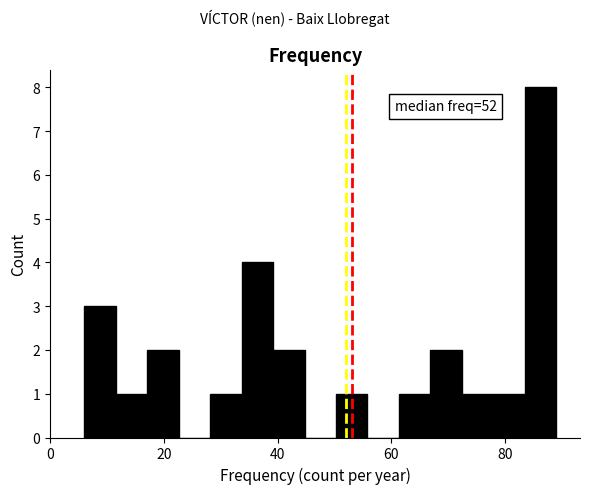

Read against the x-axis, roughly where is the centre of the tallest bar?

86